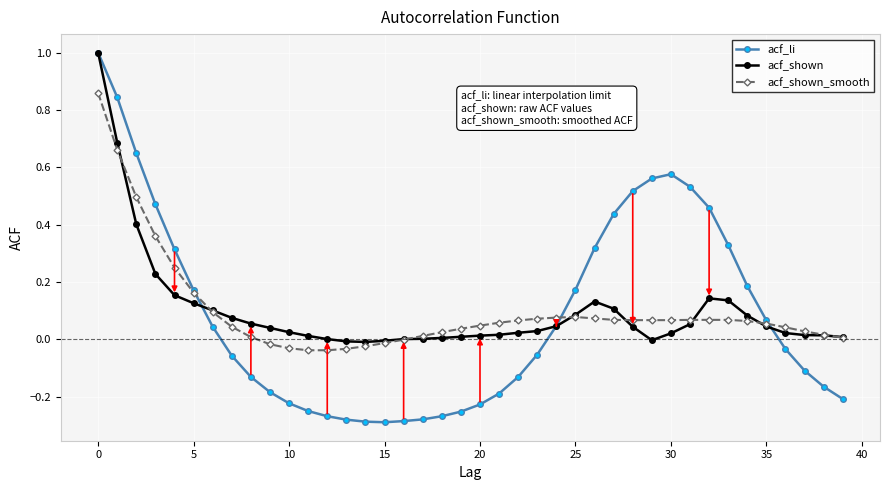

How many lines are shown in the chart?

3